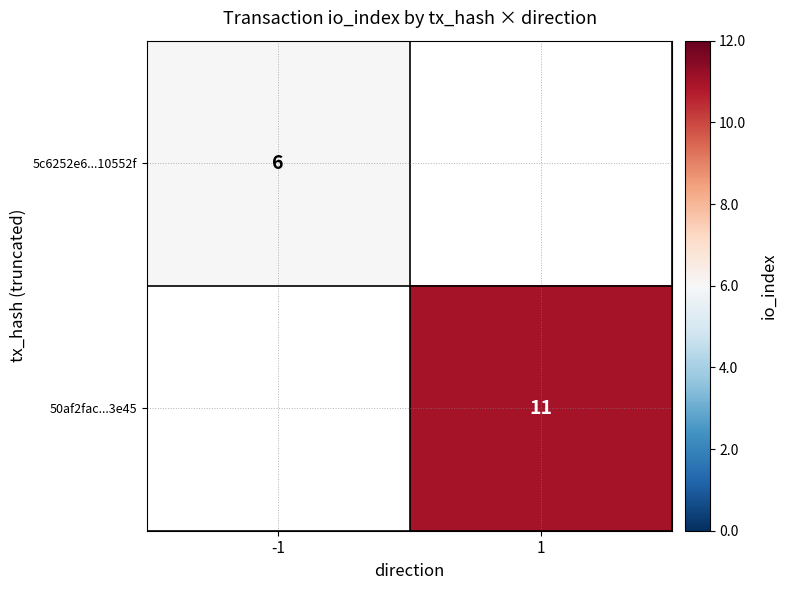

The value of 50af2fac...3e45 at 1 is 17. True or false?

False